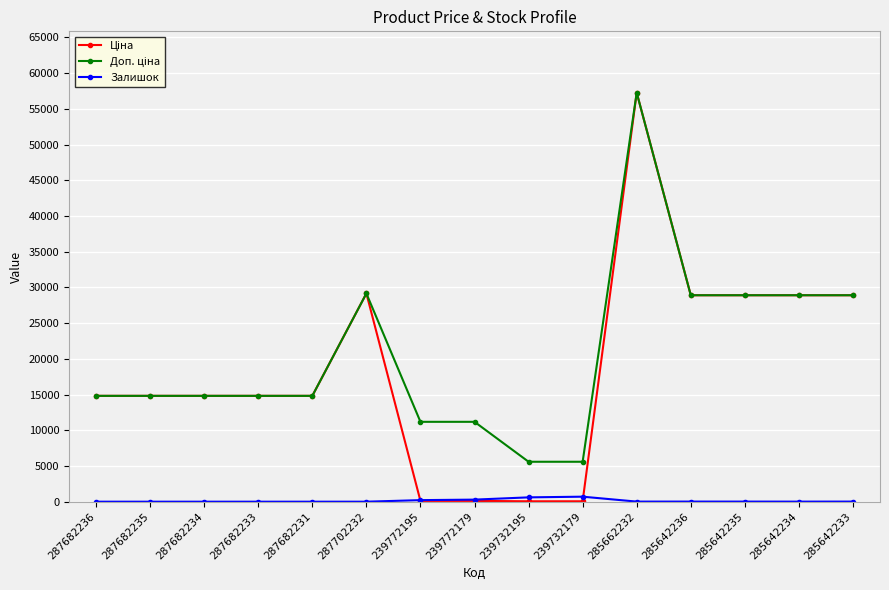

What is the spread (max minus min) of values at 287682231?

14817.6